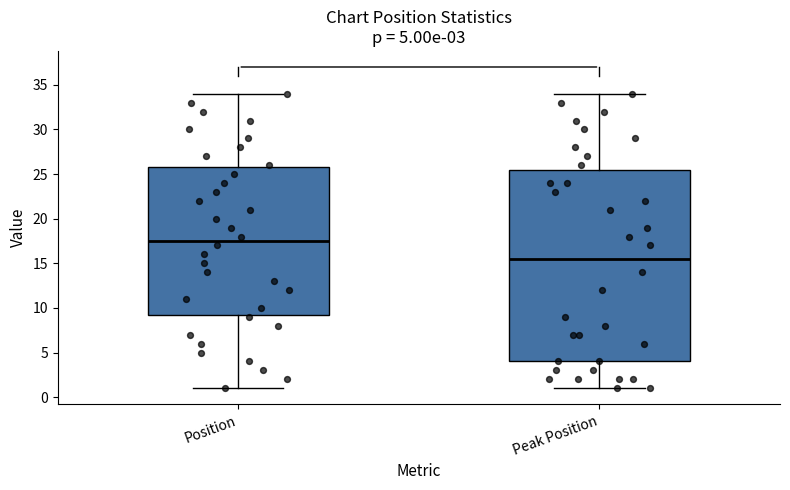

Which box's median line is the lowest?

Peak Position